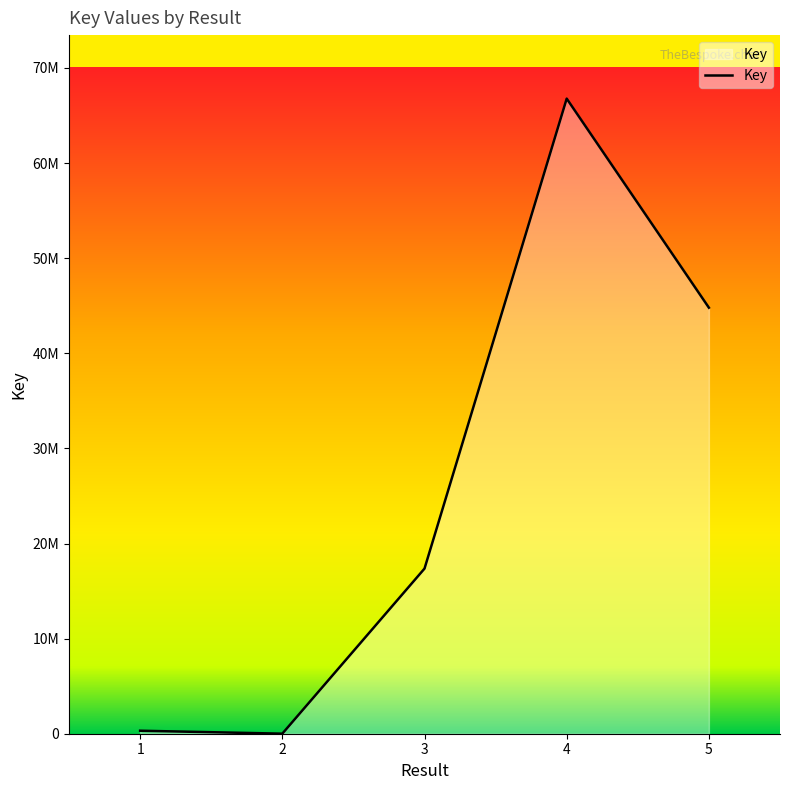

Does the chart have visible grid lines?

No